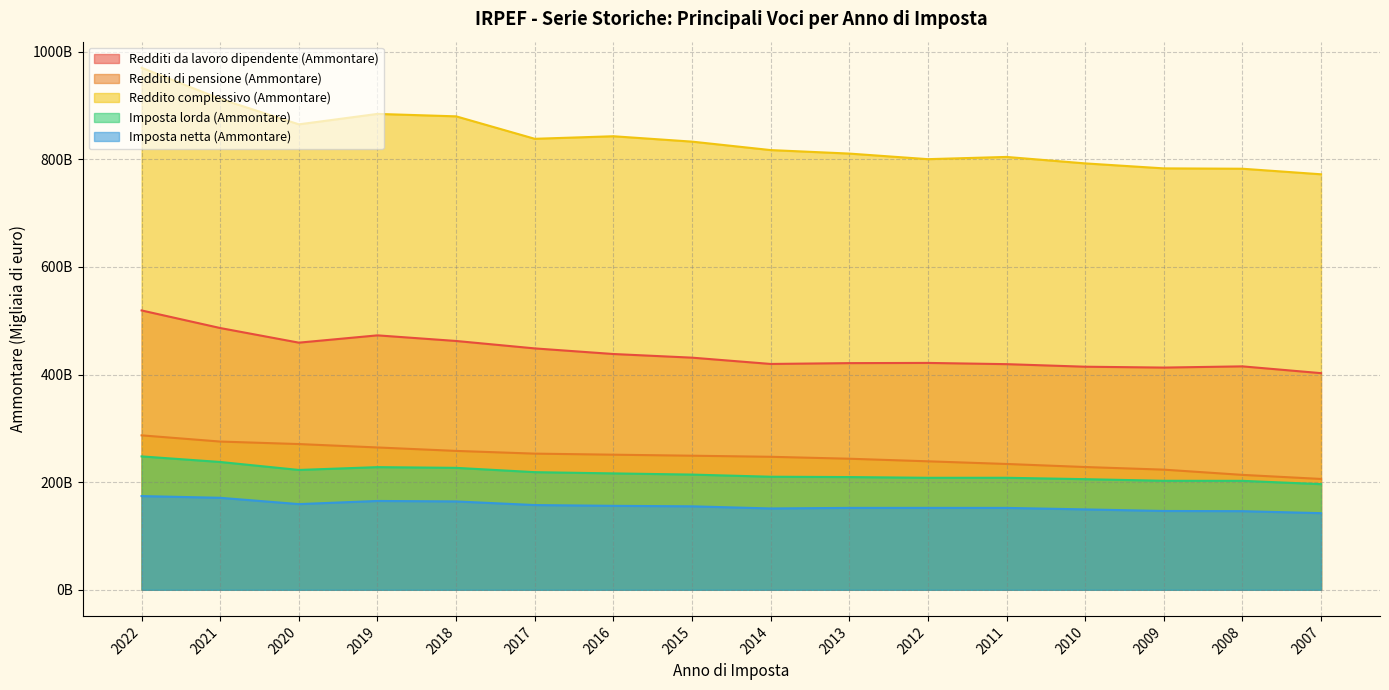

True or false: Reddito complessivo (Ammontare) and Redditi di pensione (Ammontare) cross at least once.

False